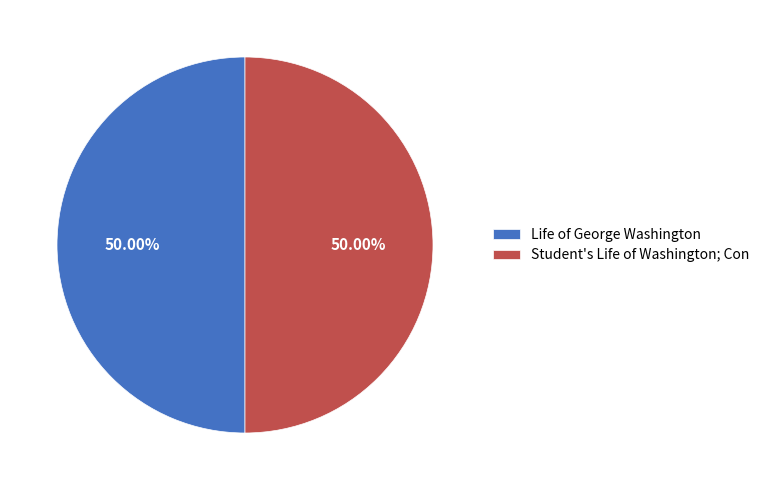

True or false: Student's Life of Washington; Con accounts for 50% of the total.

True